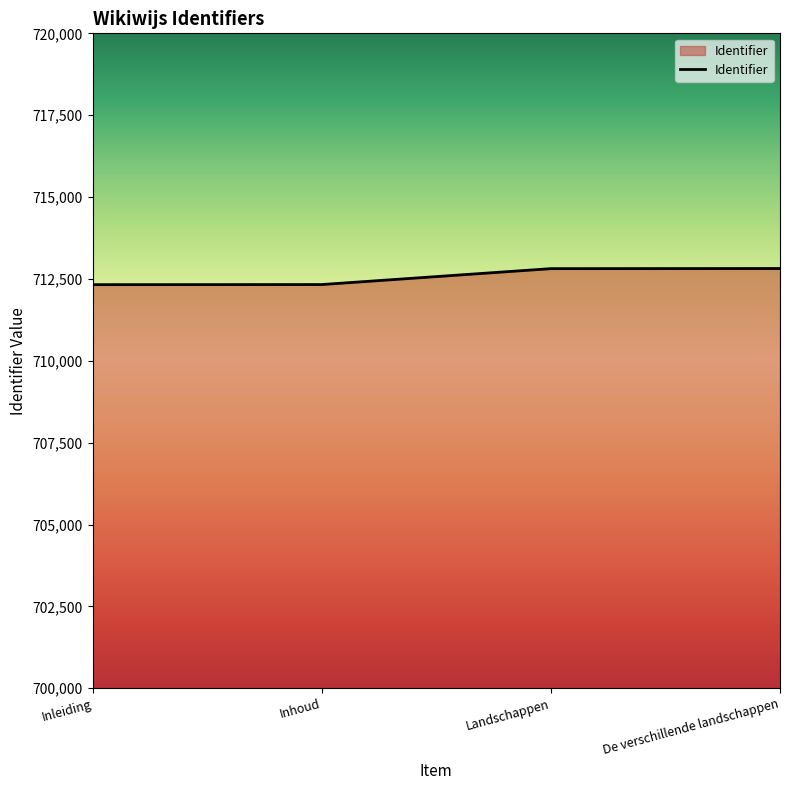

What value does the data have at Inleiding?

712325